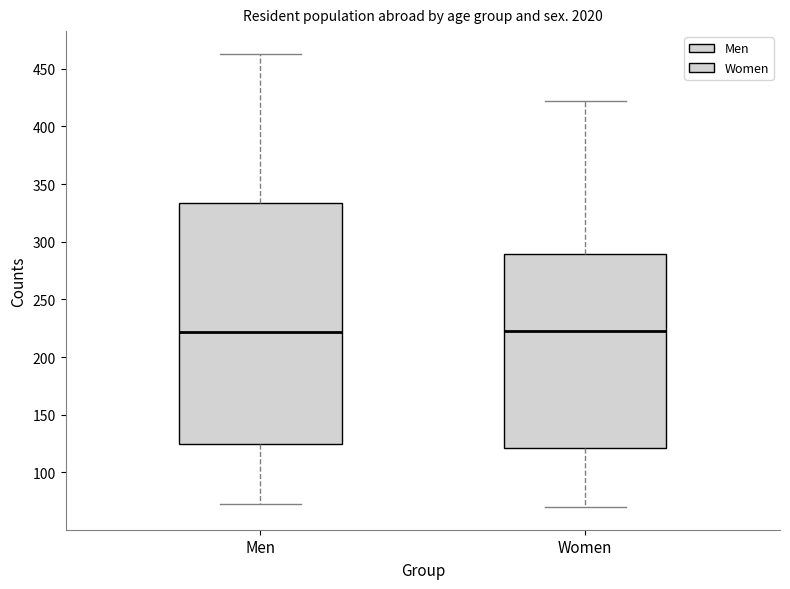

Which box is the tallest, from its lower edge to its upper edge?

Men